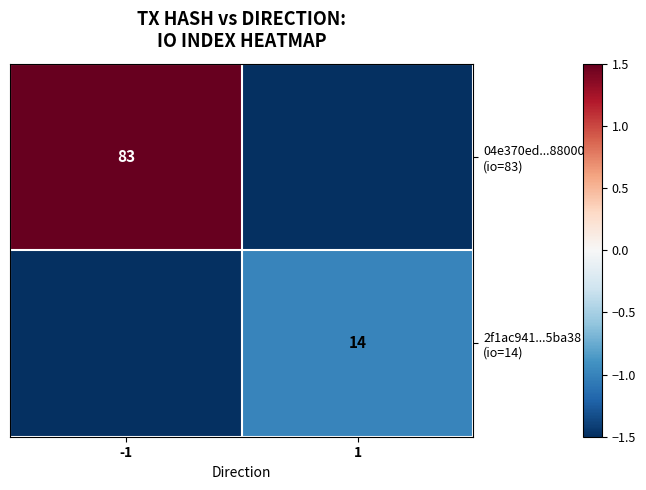

The 2f1ac941...5ba38 (io=14) series shows -1.5 at -1. True or false?

True